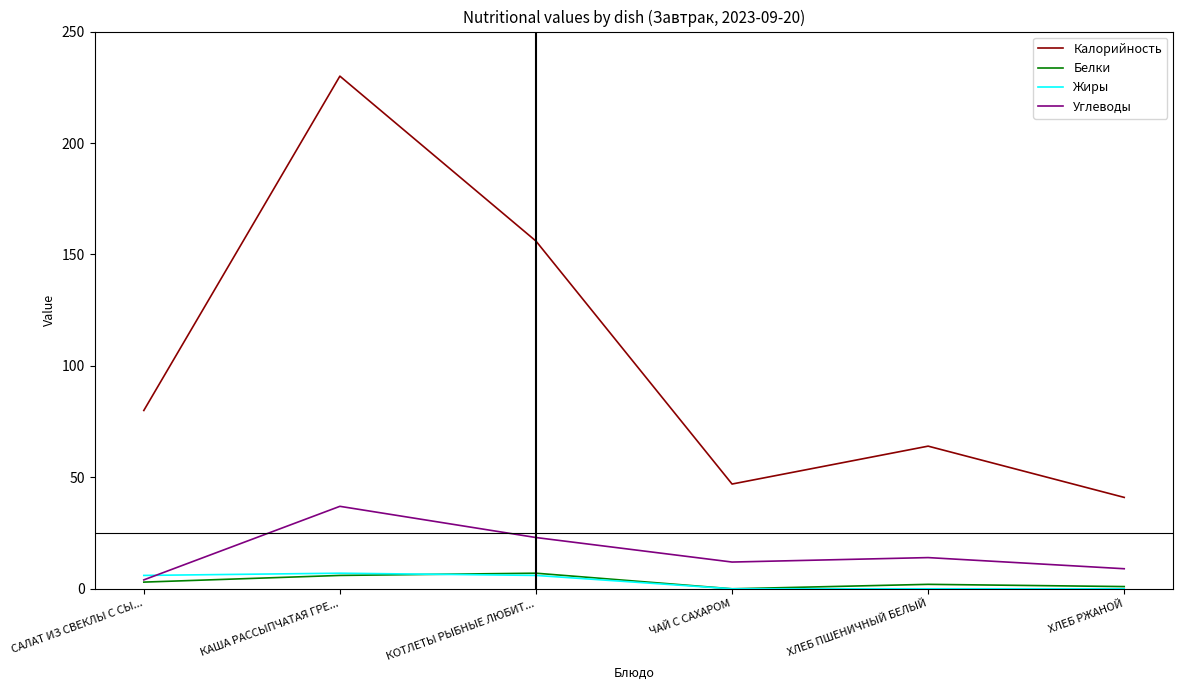

What is the total value across all series at КОТЛЕТЫ РЫБНЫЕ ЛЮБИТ...?

192